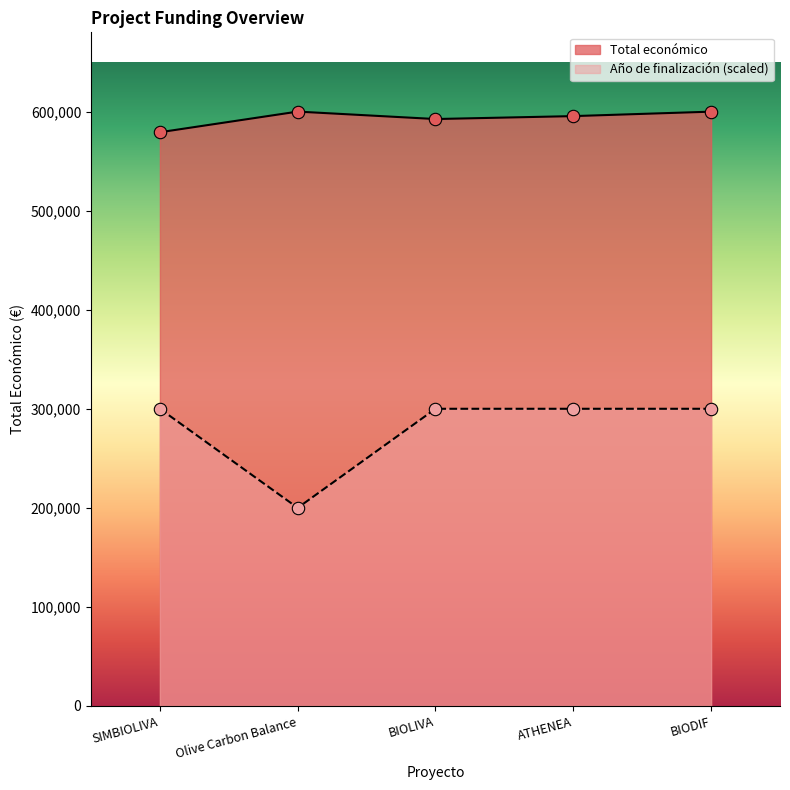

Between Olive Carbon Balance and ATHENEA, which series saw the biggest shift?

Año de finalización (scaled)